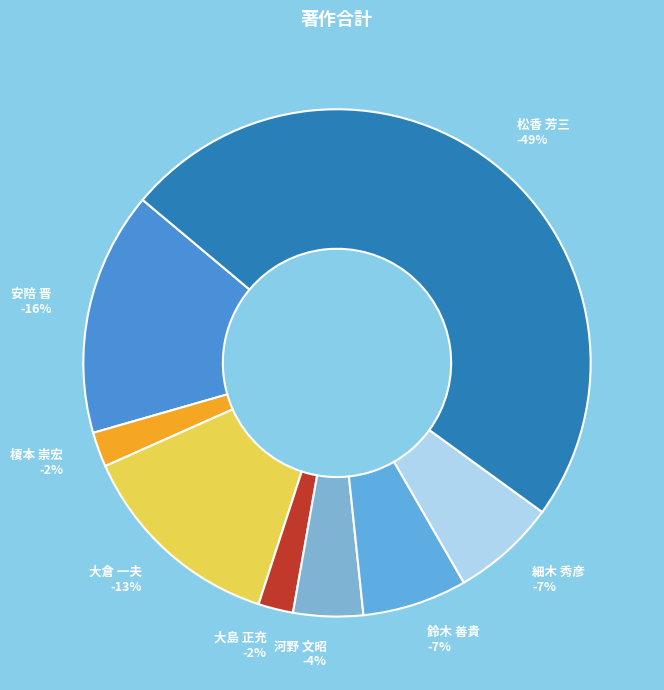

To the nearest percent, what is the combined percentage of 榎本 崇宏 and 大島 正充?

4%